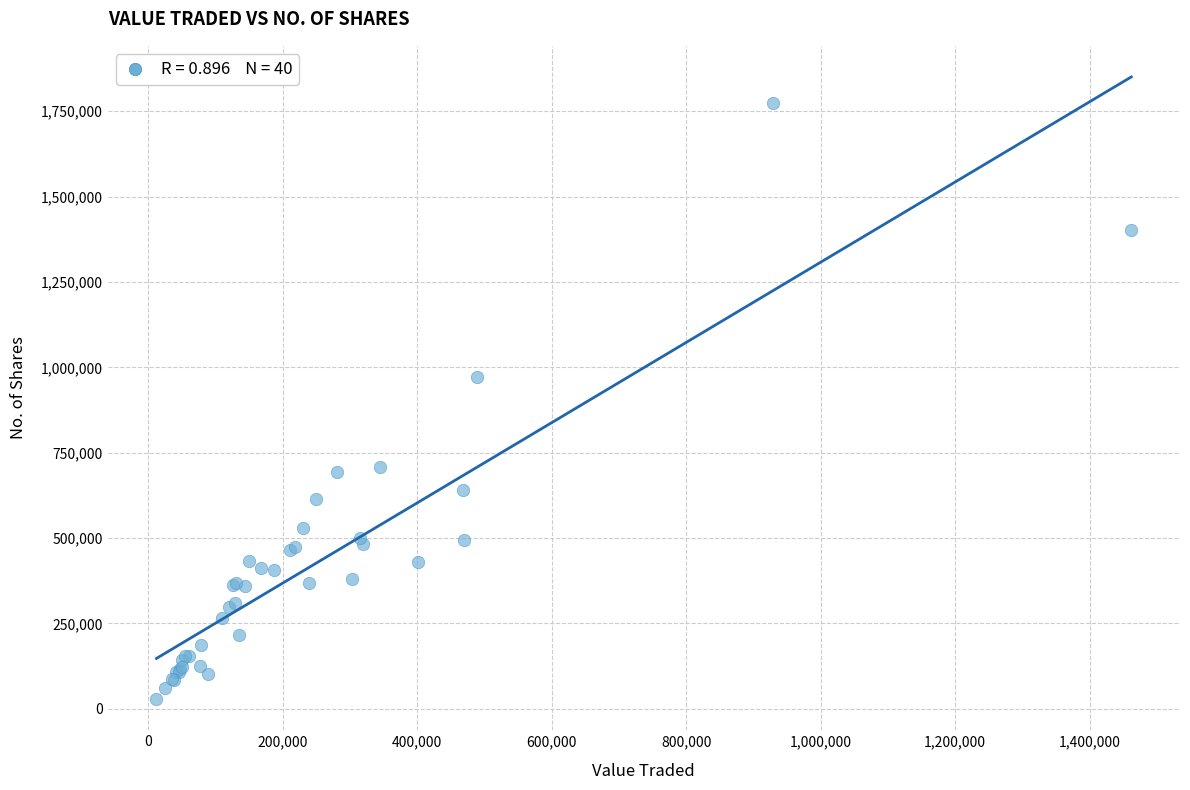

What Y value in the scatter plot is closest to 901122?

971041